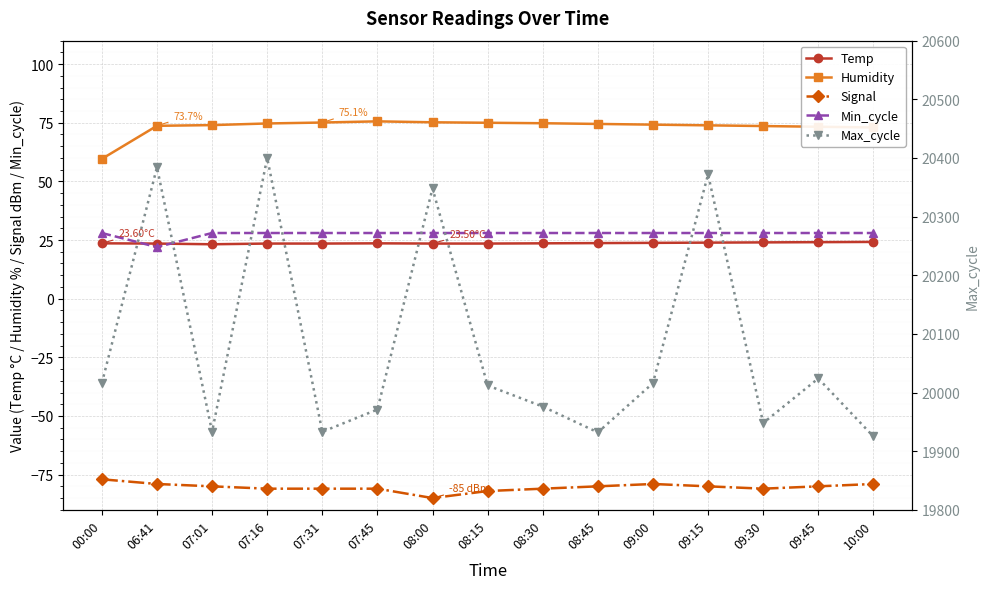

How many values in the Min_cycle series are below 28?

1